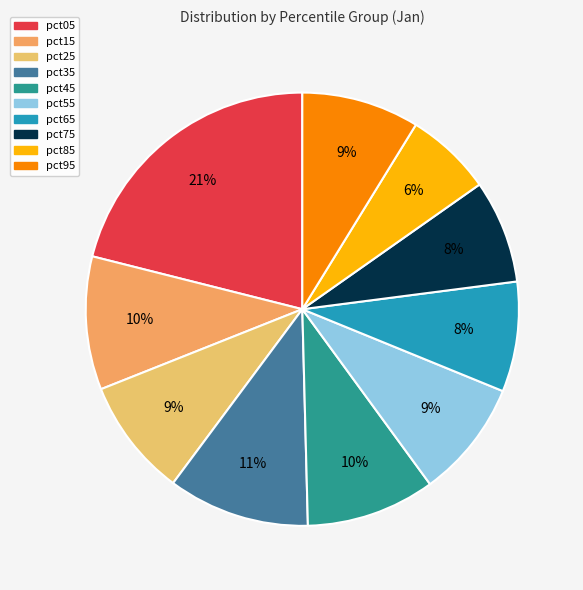

Is the sum of pct45 and pct25 greater than half?

No